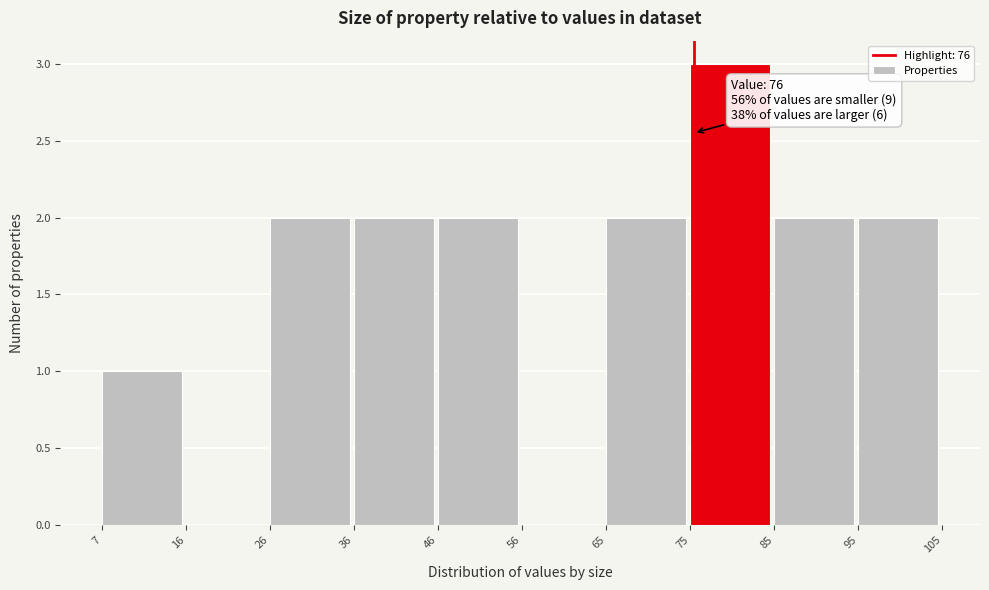

Over which range of the x-axis is the bar tallest?

75 to 85